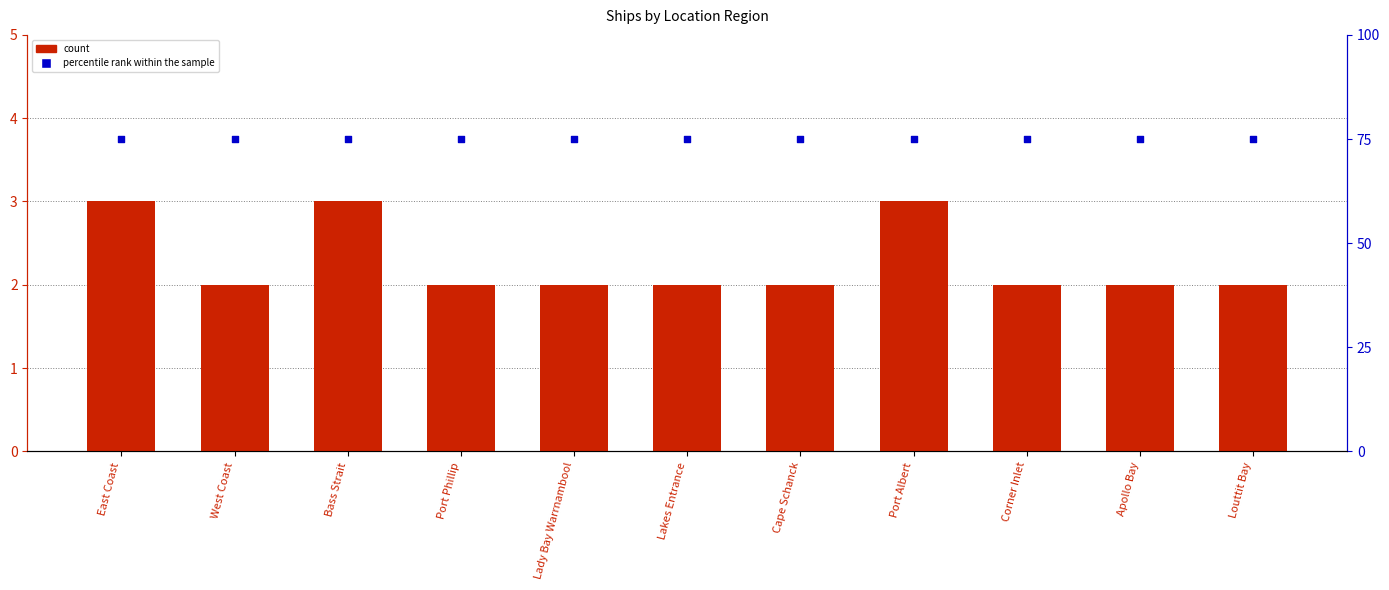

What is the total value across all series at Louttit Bay?

77